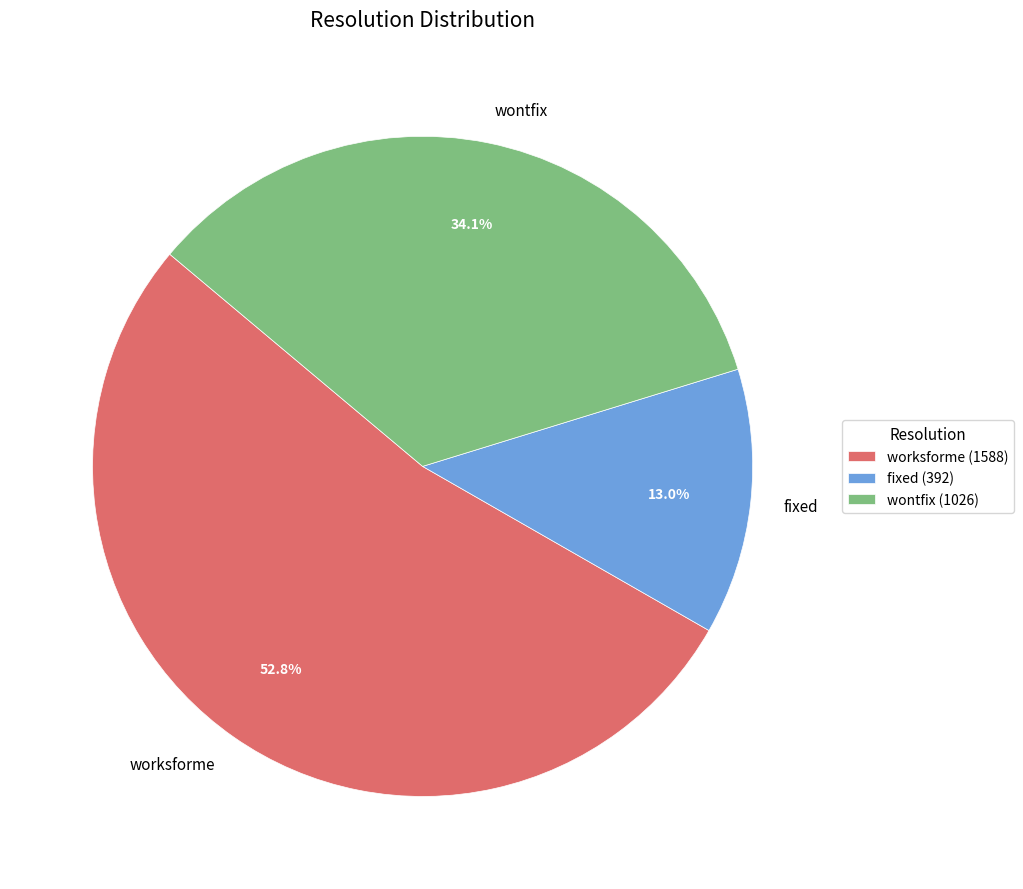

To the nearest percent, what is the combined percentage of wontfix and worksforme?

87%